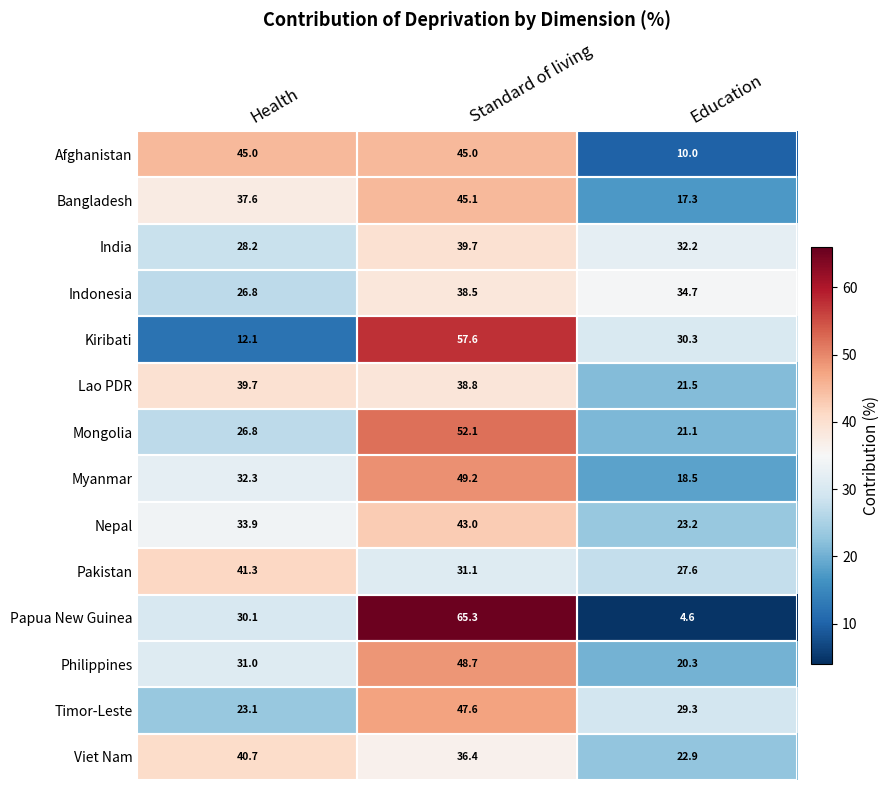

Between Standard of living and Education, which series saw the biggest shift?

Papua New Guinea